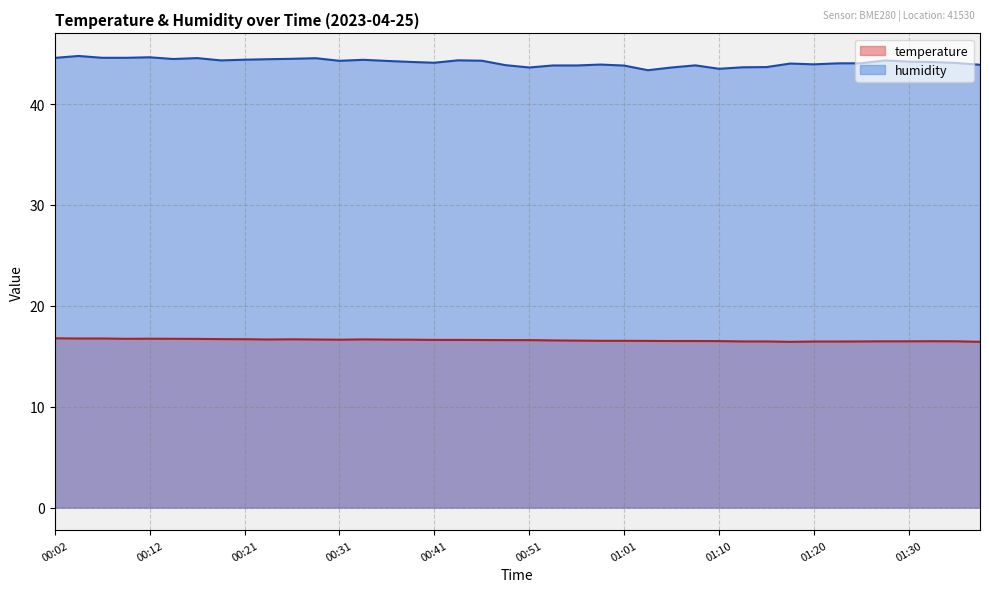

Does the chart display data point markers on the line(s)?

No